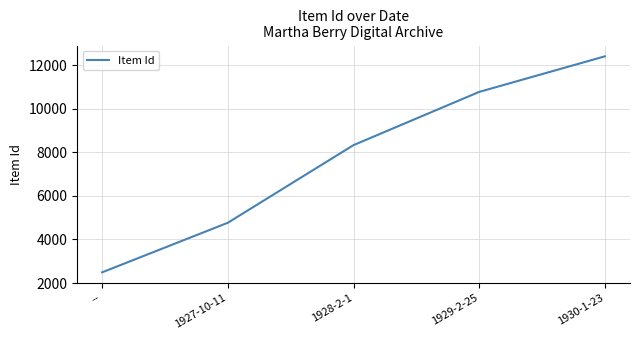

List the labels in order of value, smallest first.

--, 1927-10-11, 1928-2-1, 1929-2-25, 1930-1-23